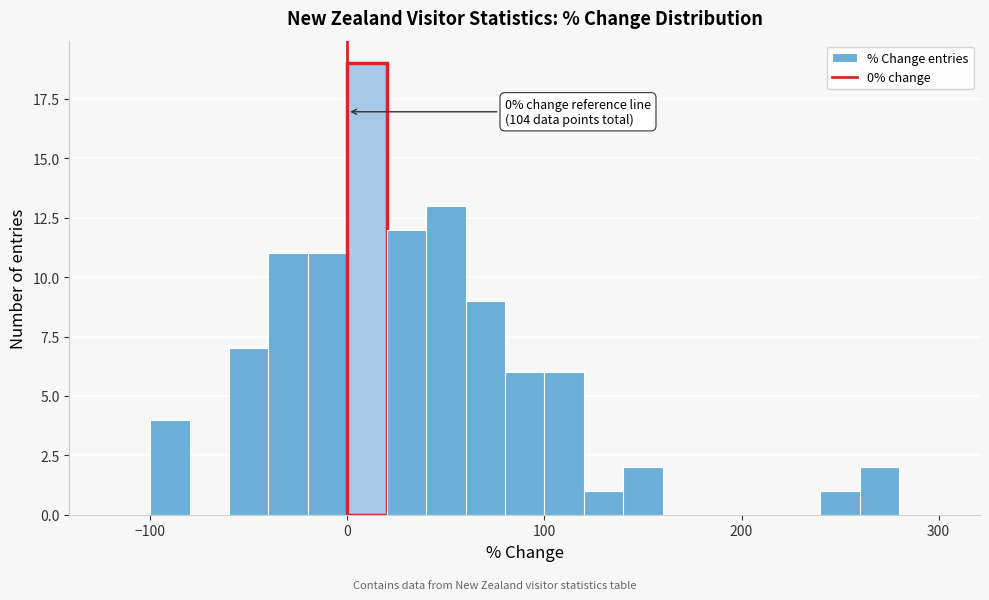

Around what value on the x-axis is the tallest bar? Give the approximate position of its centre, as read against the axis.

10